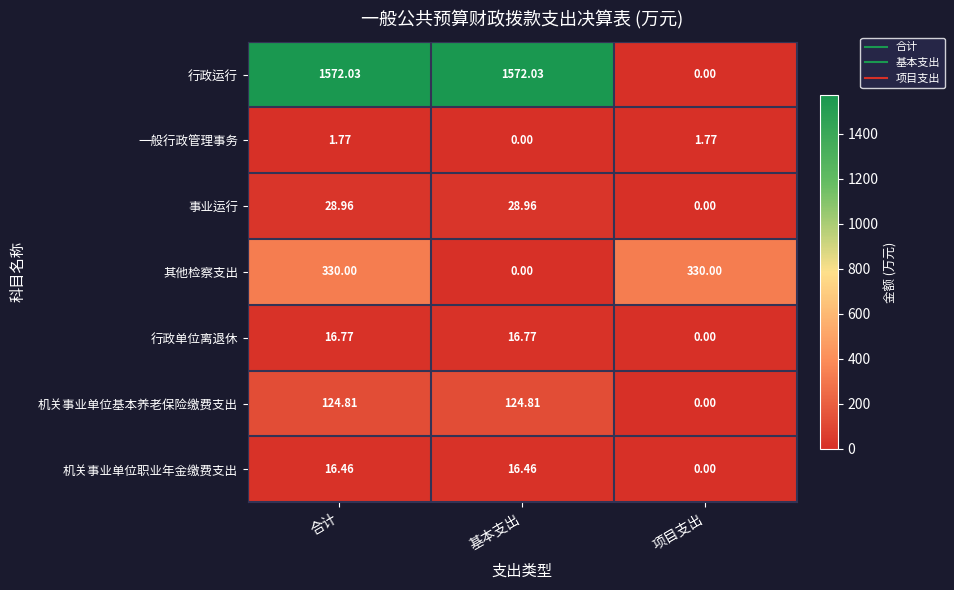

At which label does 行政单位离退休 reach its minimum?

项目支出